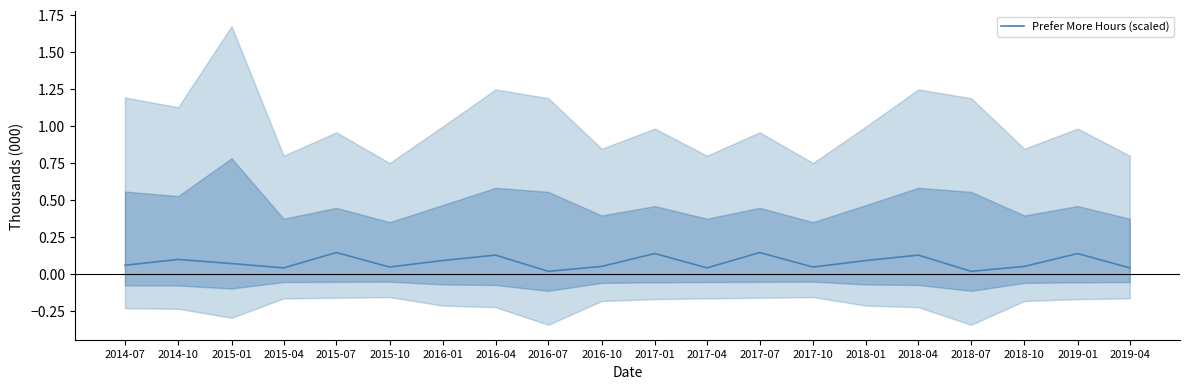

Is it true that the value at 2016-10 is 0.1?

True